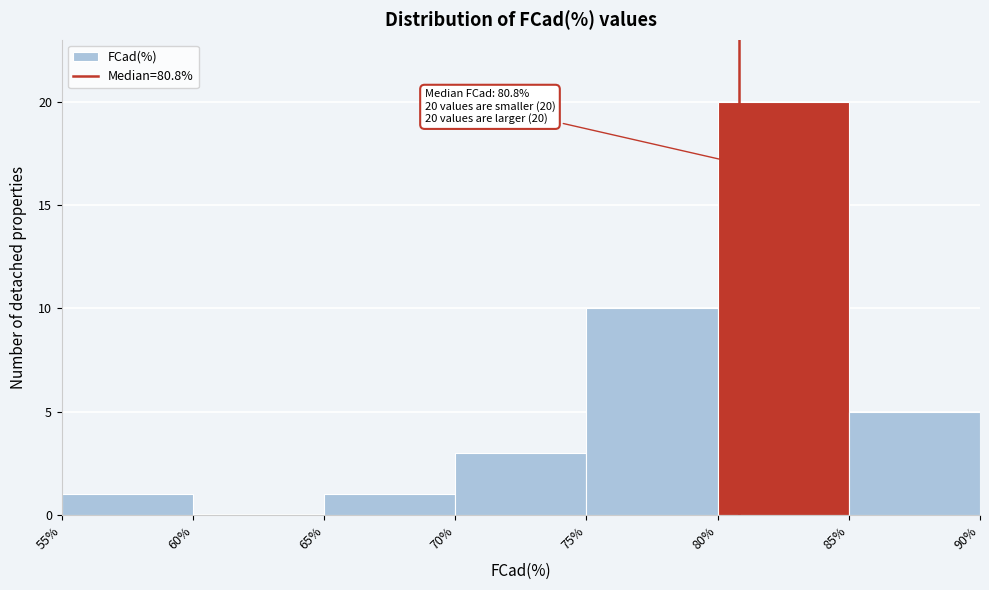

Which range on the x-axis has the tallest bar?

80% to 85%